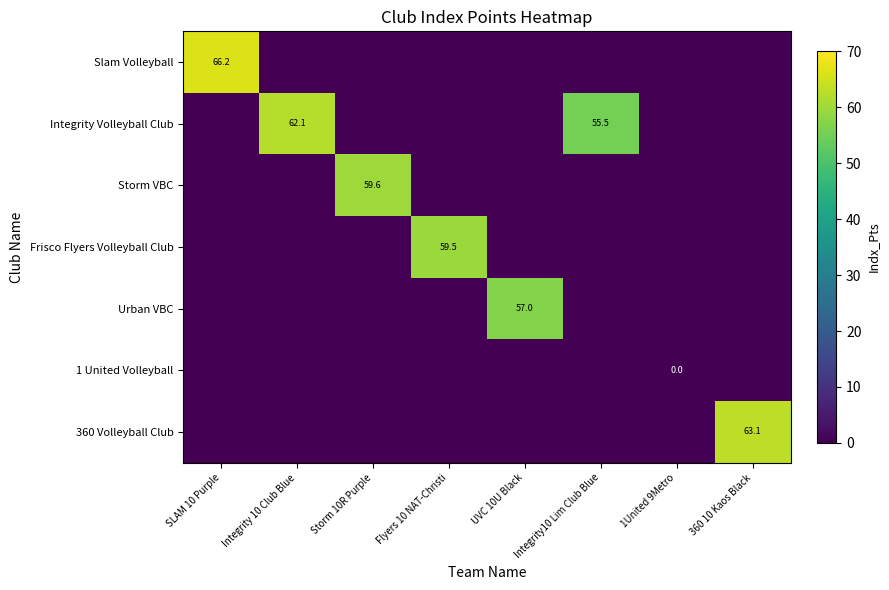

True or false: Urban VBC has a value of 57.0 at UVC 10U Black.

True